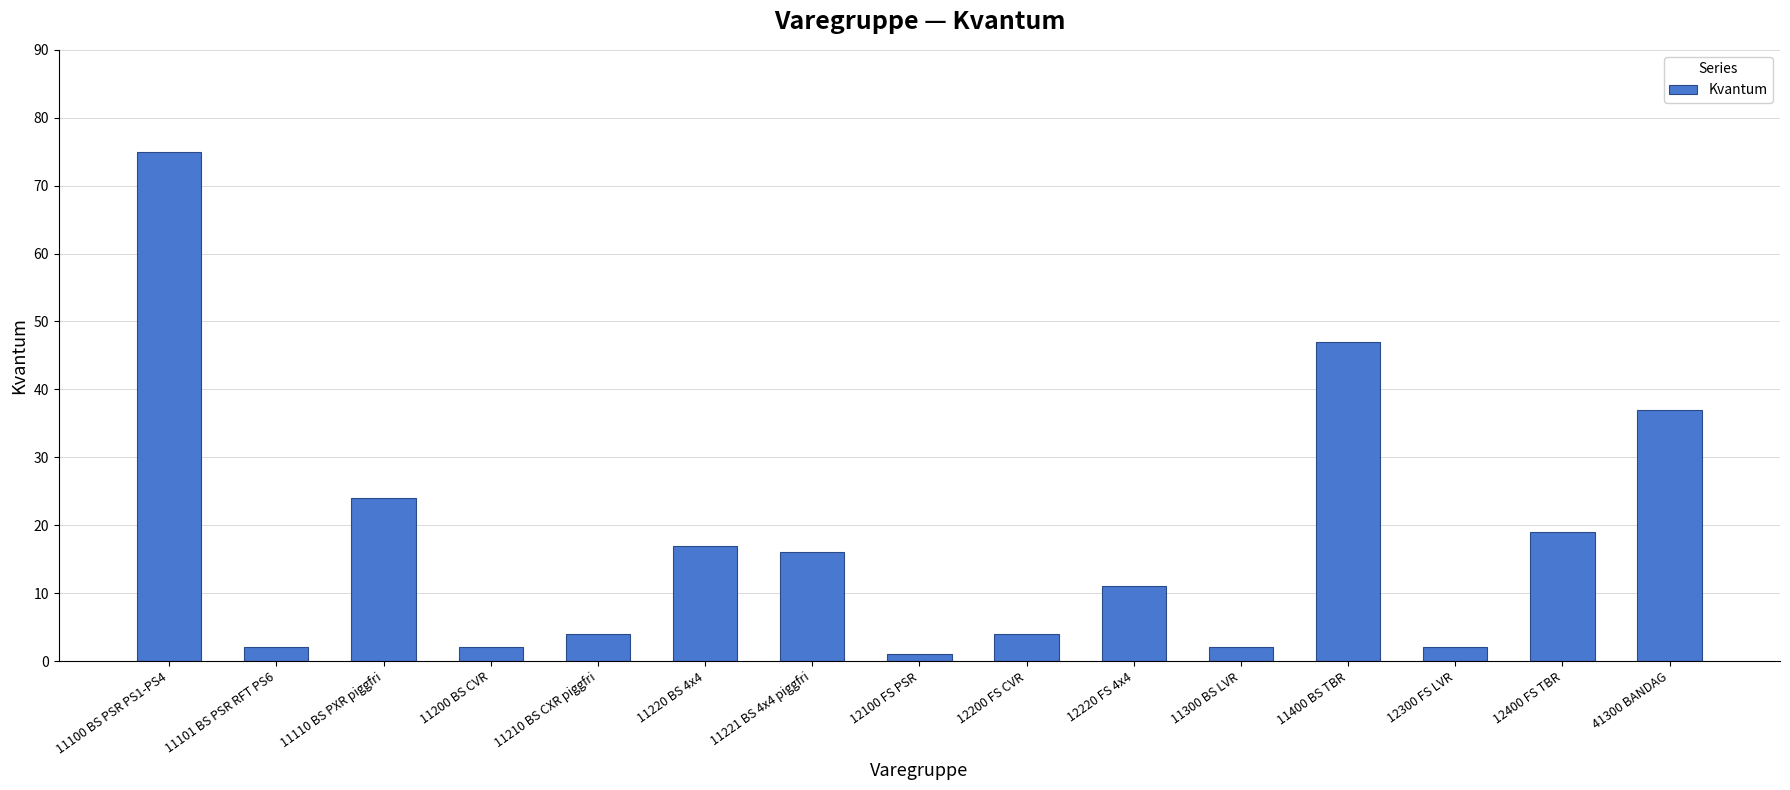

At which label is the value closest to 38?

41300 BANDAG